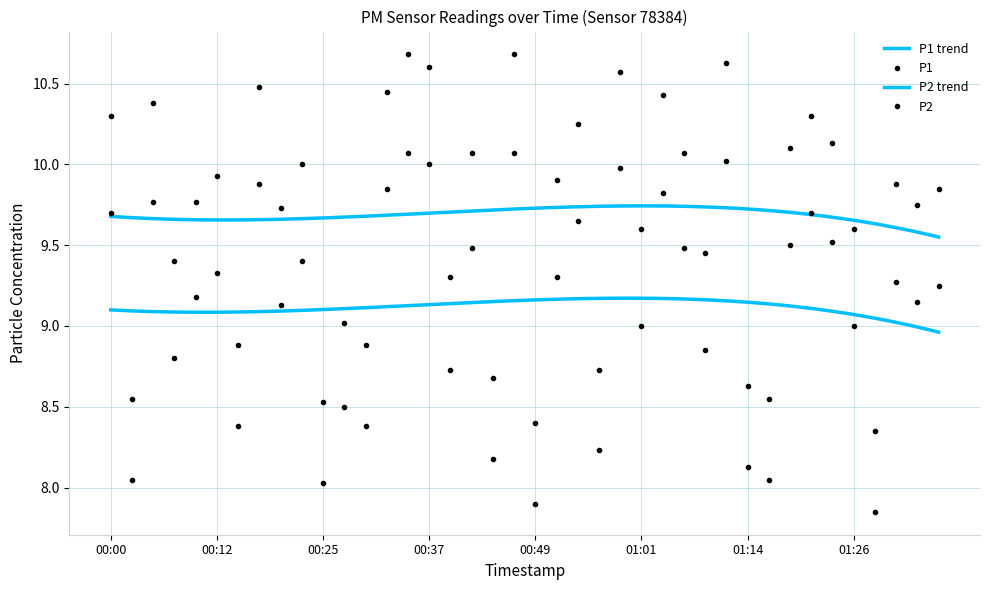

What position from the left is 01:14?

31